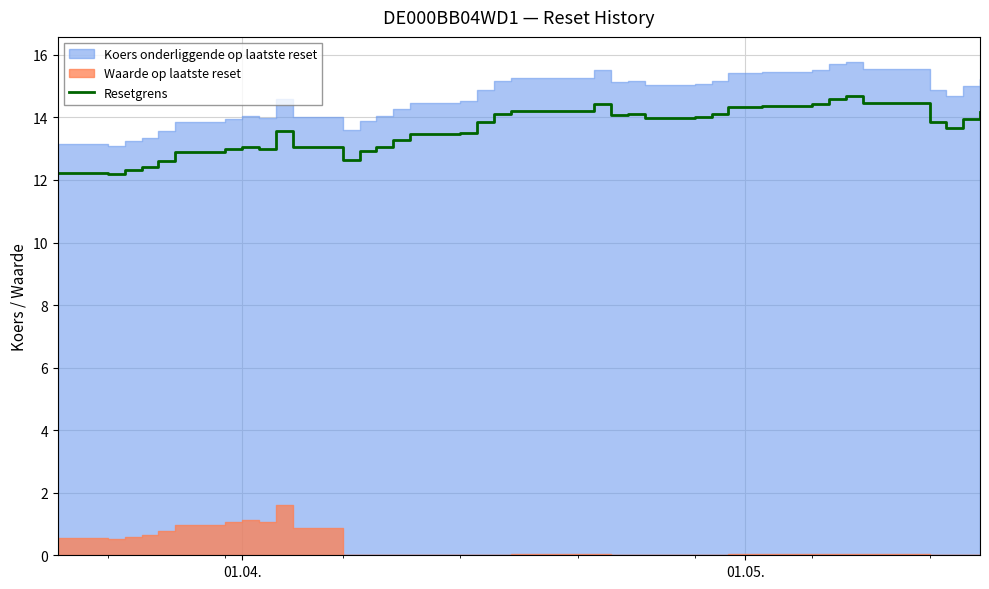

What is the difference between the maximum and minimum values?

2.5